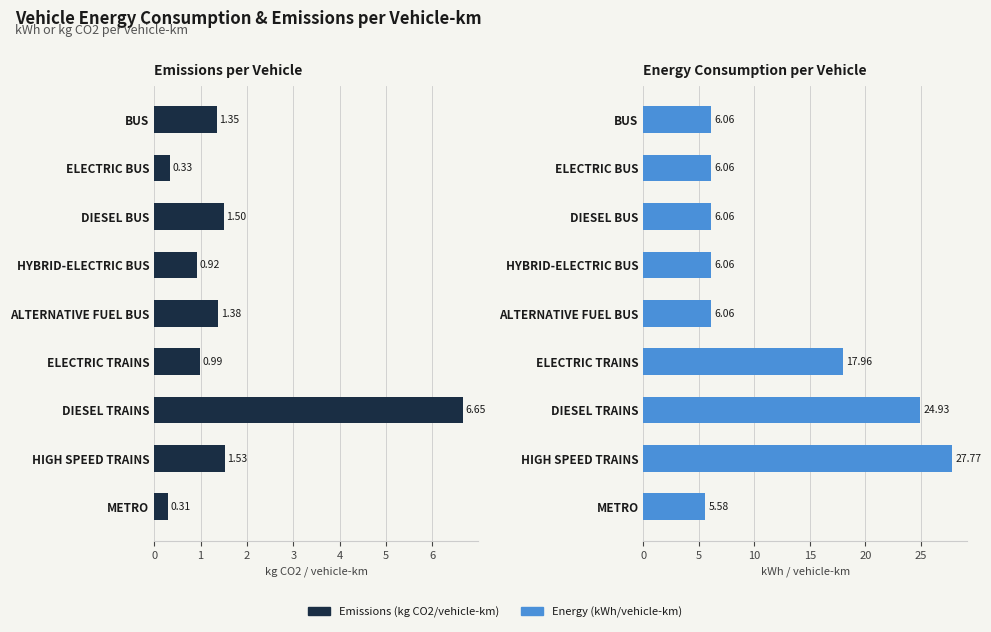

Which series has the largest total across all categories?

ENERGY CONSUMPTION PER VEHICLE (kWh/vehicle-km)